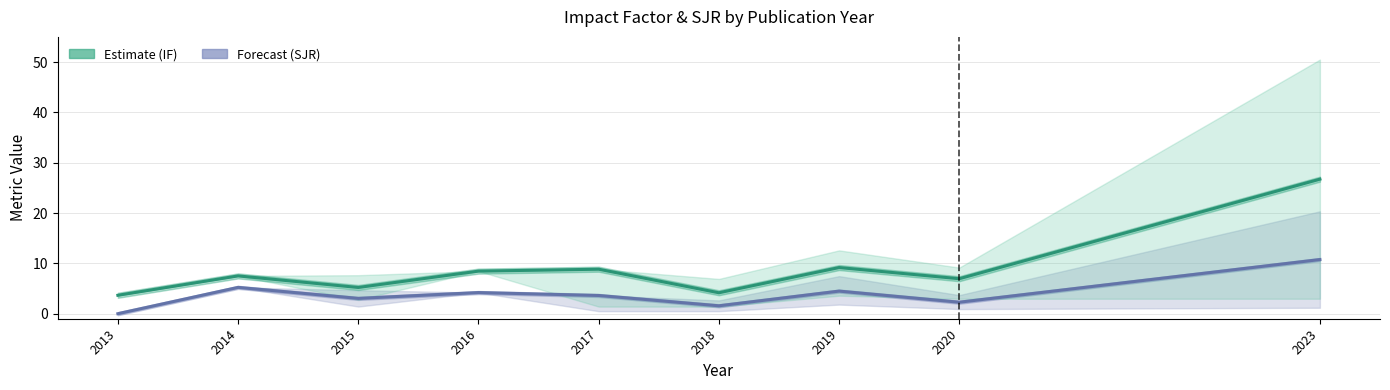

Where does the IF (Impact Factor) series first go above 7?

2014